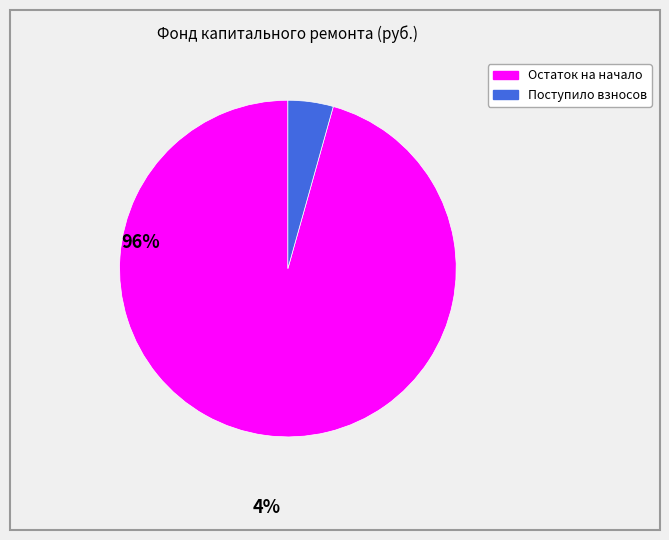

Is there any slice that represents more than half of the pie?

Yes